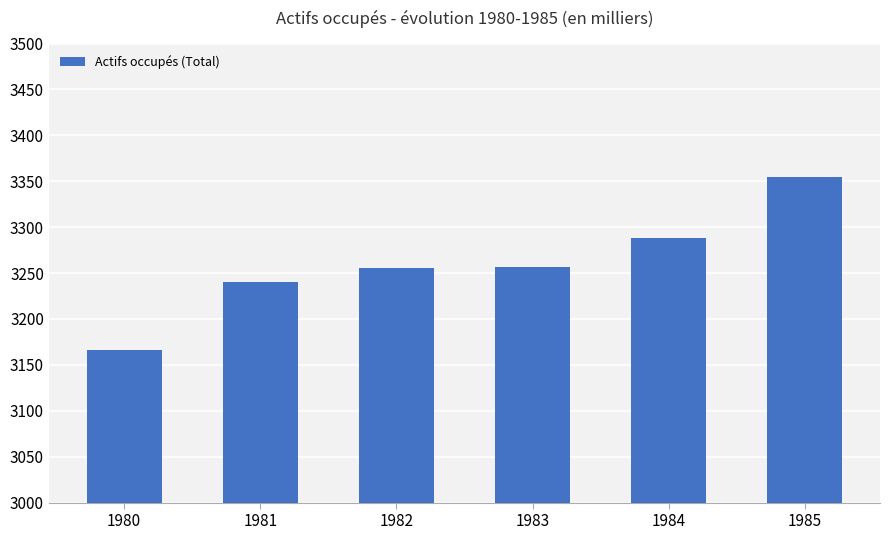

True or false: the data shows 3288.0 at 1984.

True